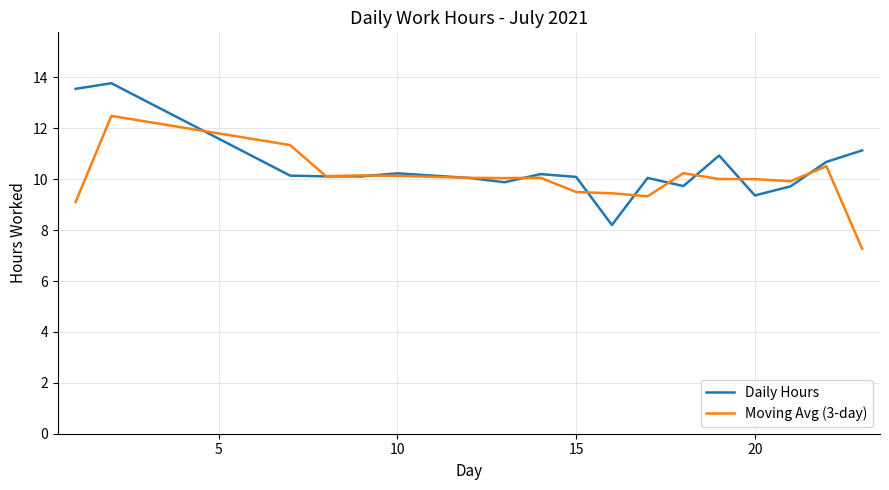

List the series in order of their peak value, lowest first.

Moving Avg (3-day), Daily Hours